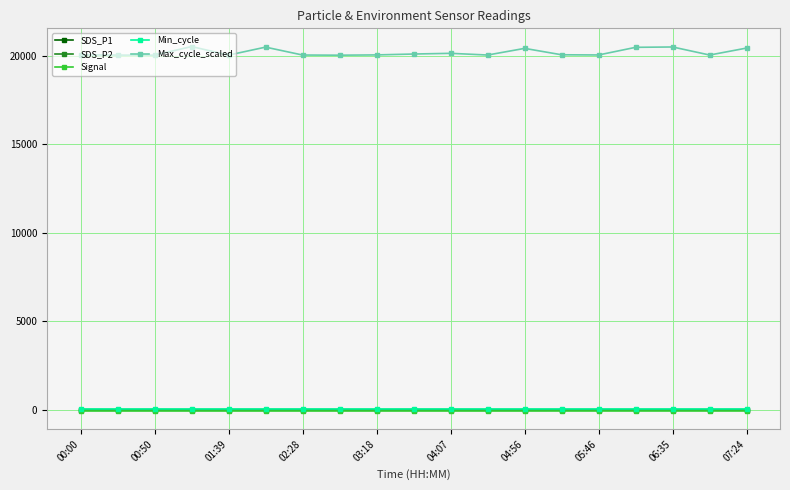

Which series has the largest range (max minus min)?

Max_cycle_scaled